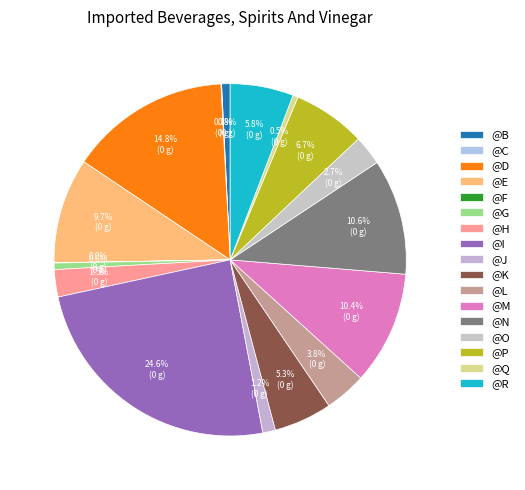

Is the sum of @M and @E greater than half?

No